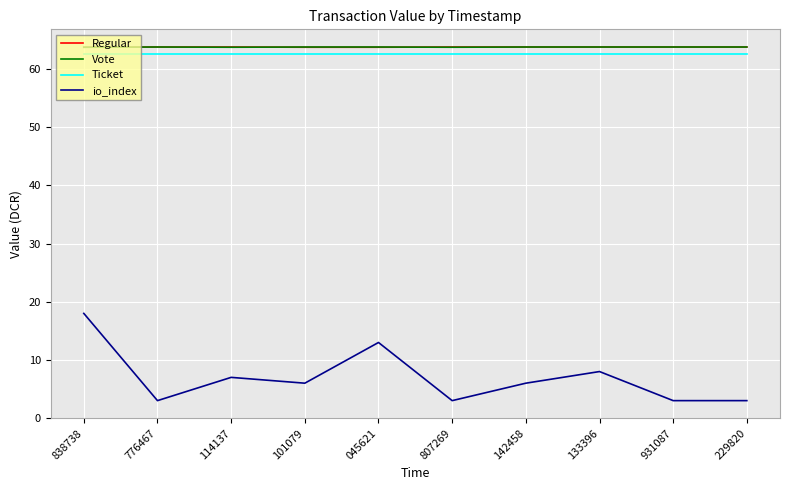

Which series changed the most between 133396 and 229820?

io_index